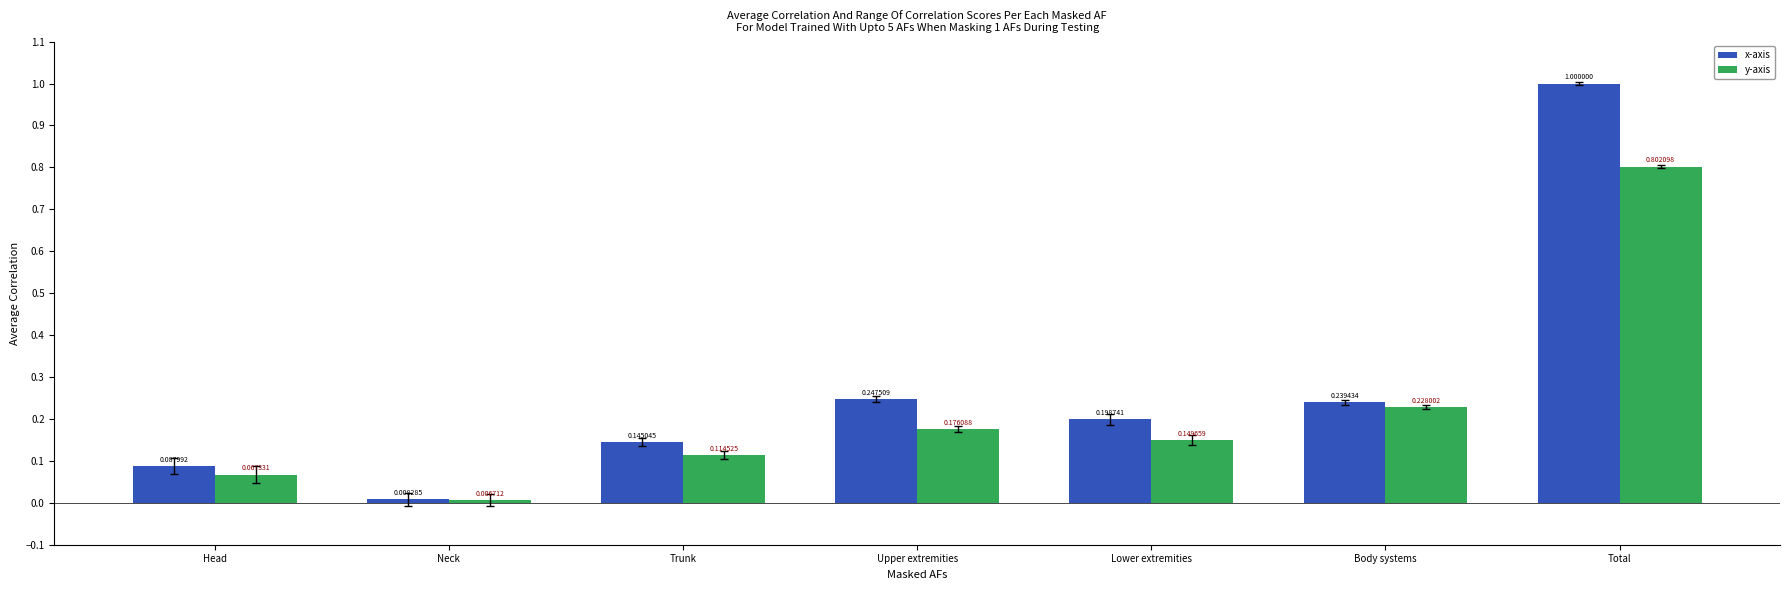

Is the value of x-axis at Neck greater than the value of y-axis at Upper extremities?

No